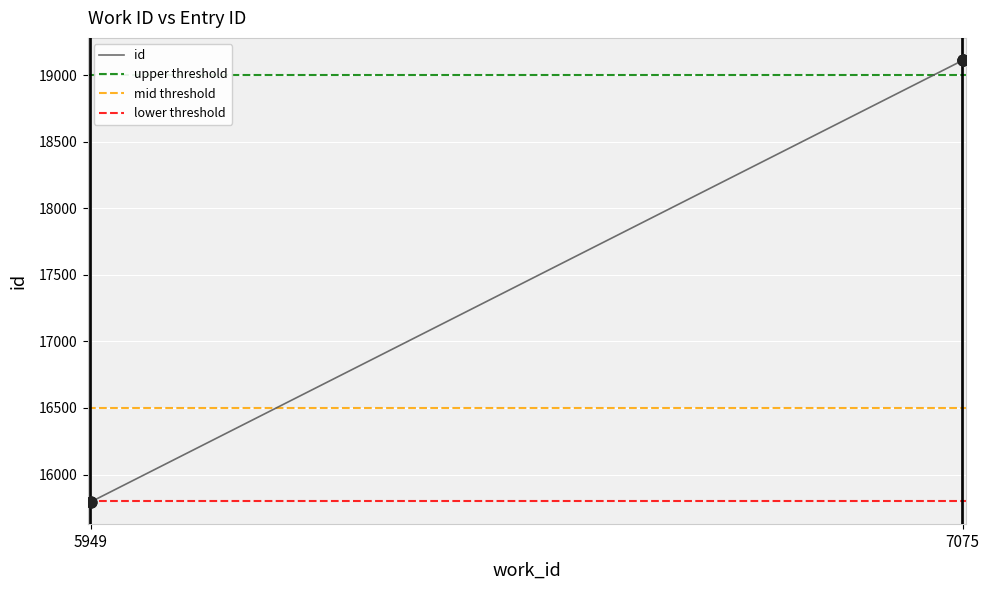

Which has a higher value, 5949 or 7075?

7075